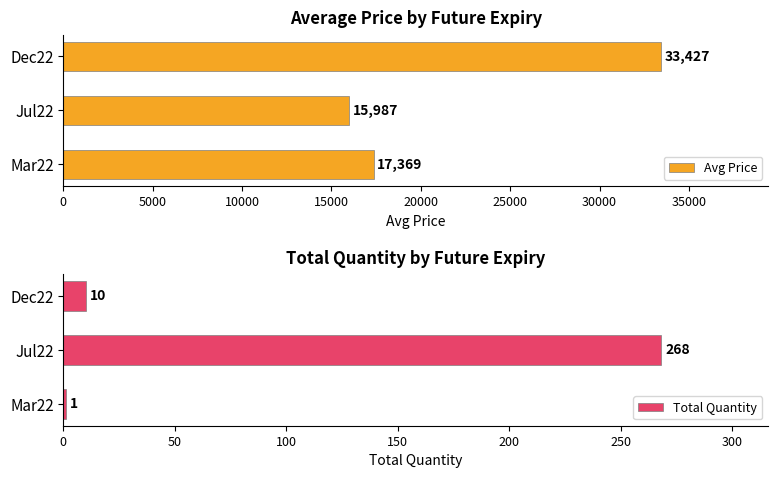

Is it true that Avg Price equals 9106 at Mar22?

False